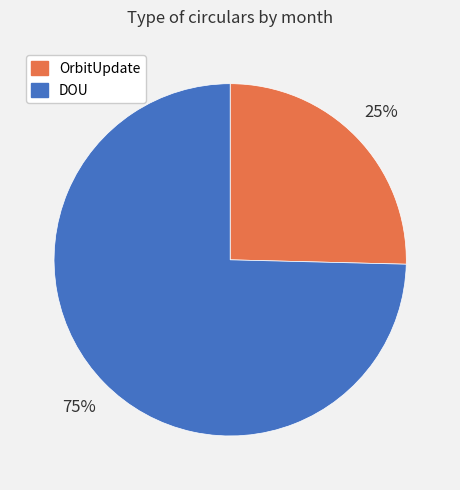

Is there a majority slice in this chart?

Yes